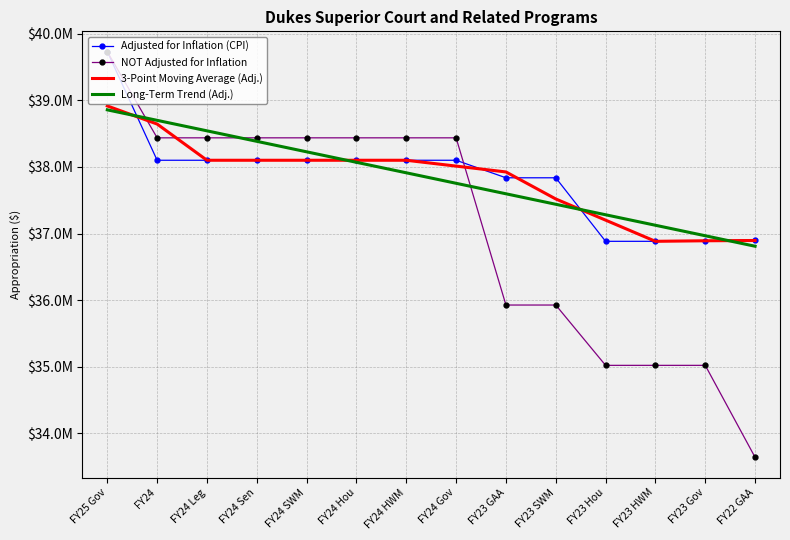

What are all the series names shown in the legend?

Adjusted for Inflation (CPI), NOT Adjusted for Inflation, 3-Point Moving Average (Adj.), Long-Term Trend (Adj.)